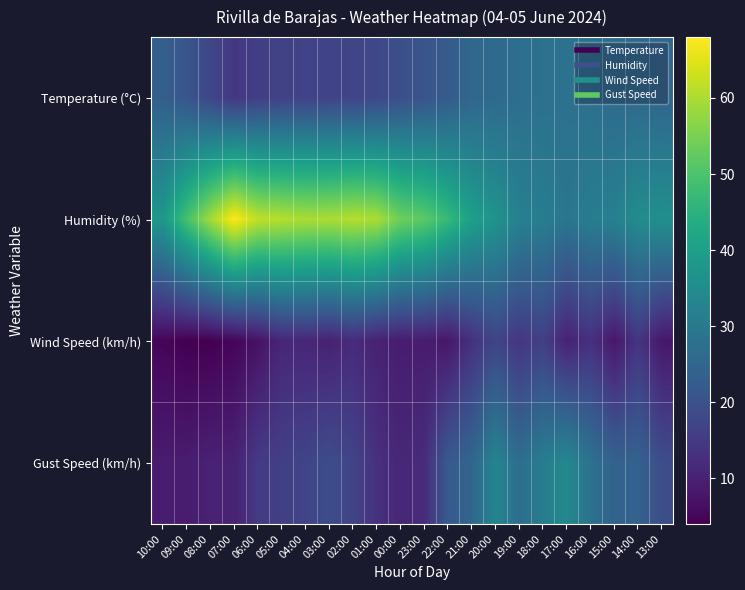

Reading right to left, extract all data points from this chart.

Temperature (°C): 13:00=25.0	14:00=26.0	15:00=26.1	16:00=27.6	17:00=28.0	18:00=27.8	19:00=27.2	20:00=25.9	21:00=25.3	22:00=22.3	23:00=20.7	00:00=19.6	01:00=17.8	02:00=17.3	03:00=17.0	04:00=16.8	05:00=16.5	06:00=15.9	07:00=14.2	08:00=17.6	09:00=20.9	10:00=23.3
Humidity (%): 13:00=36.0	14:00=35.0	15:00=32.0	16:00=31.0	17:00=29.0	18:00=31.0	19:00=32.0	20:00=37.0	21:00=40.0	22:00=47.0	23:00=52.0	00:00=54.0	01:00=60.0	02:00=61.0	03:00=60.0	04:00=60.0	05:00=61.0	06:00=62.0	07:00=68.0	08:00=59.0	09:00=49.0	10:00=38.0
Wind Speed (km/h): 13:00=8.0	14:00=14.0	15:00=8.0	16:00=13.0	17:00=10.0	18:00=16.0	19:00=14.0	20:00=17.0	21:00=13.0	22:00=8.0	23:00=9.0	00:00=9.0	01:00=10.0	02:00=12.0	03:00=10.0	04:00=11.0	05:00=11.0	06:00=7.0	07:00=5.0	08:00=4.0	09:00=4.0	10:00=5.0
Gust Speed (km/h): 13:00=19.0	14:00=24.0	15:00=24.0	16:00=28.0	17:00=34.0	18:00=31.0	19:00=27.0	20:00=33.0	21:00=25.0	22:00=22.0	23:00=12.0	00:00=11.0	01:00=13.0	02:00=17.0	03:00=19.0	04:00=17.0	05:00=16.0	06:00=15.0	07:00=10.0	08:00=10.0	09:00=9.0	10:00=9.0